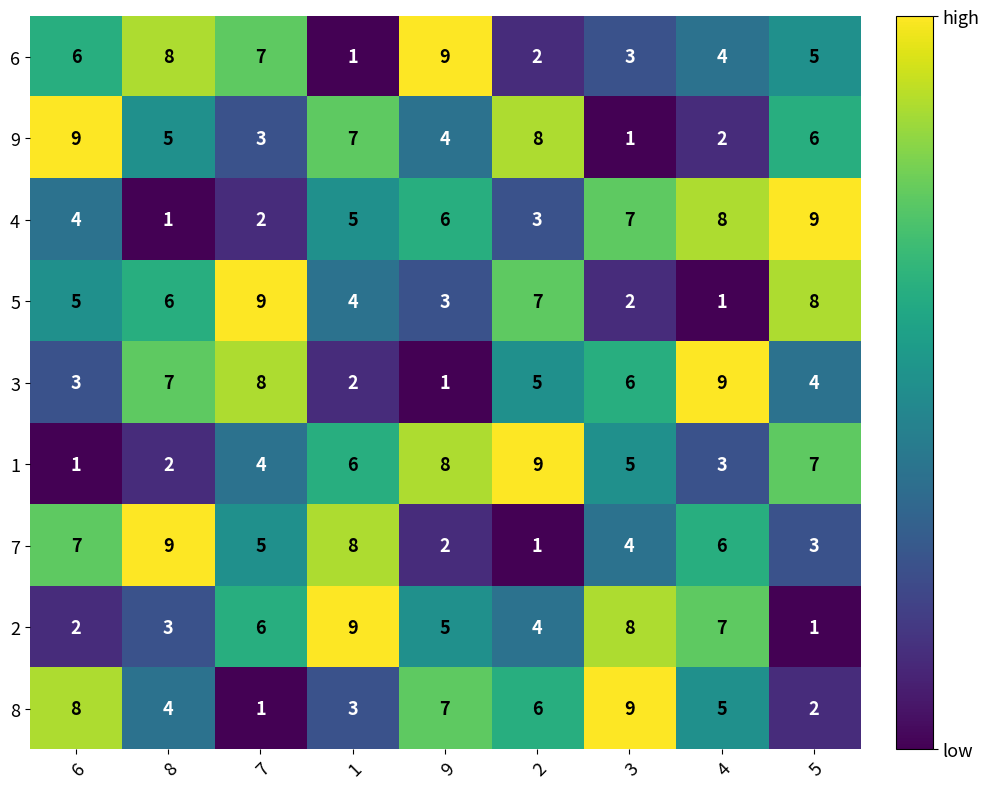

The 2 series shows 8 at 3. True or false?

True